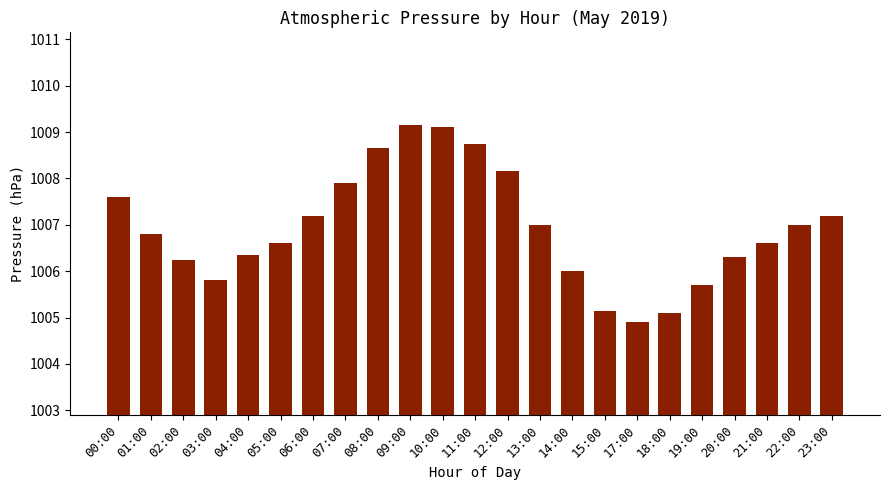

What is the minimum value shown in the chart?

1004.9